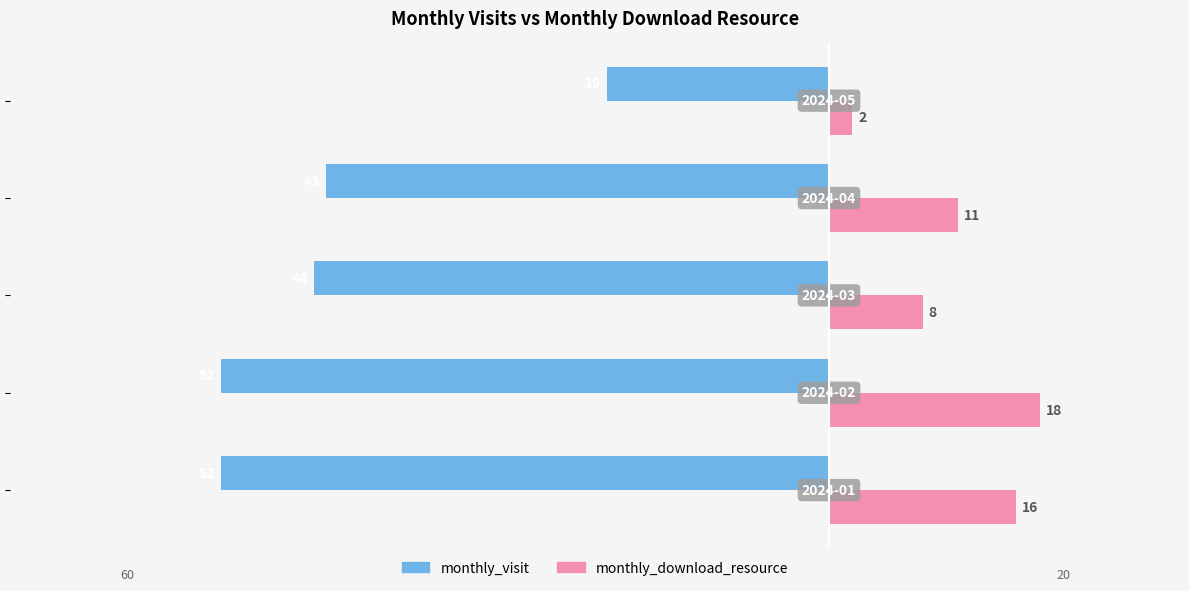

What are all the series names shown in the legend?

monthly_visit, monthly_download_resource